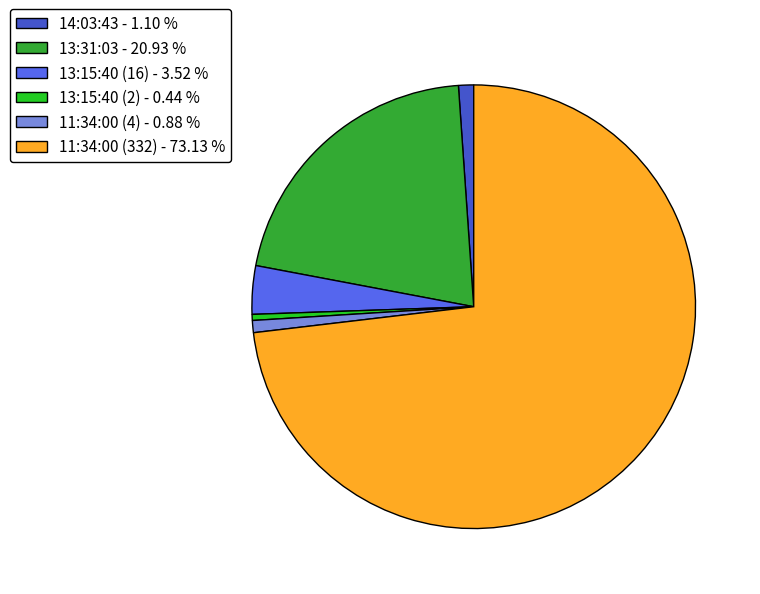

Between 11:34:00 (332) - 73.13 % and 11:34:00 (4) - 0.88 %, which is larger?

11:34:00 (332) - 73.13 %